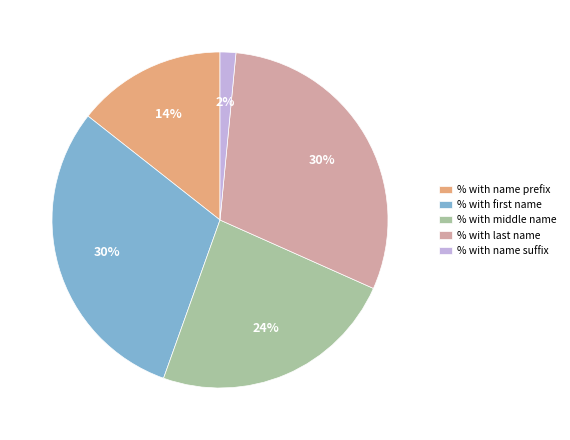

To the nearest percent, what is the average slice percentage?

20%